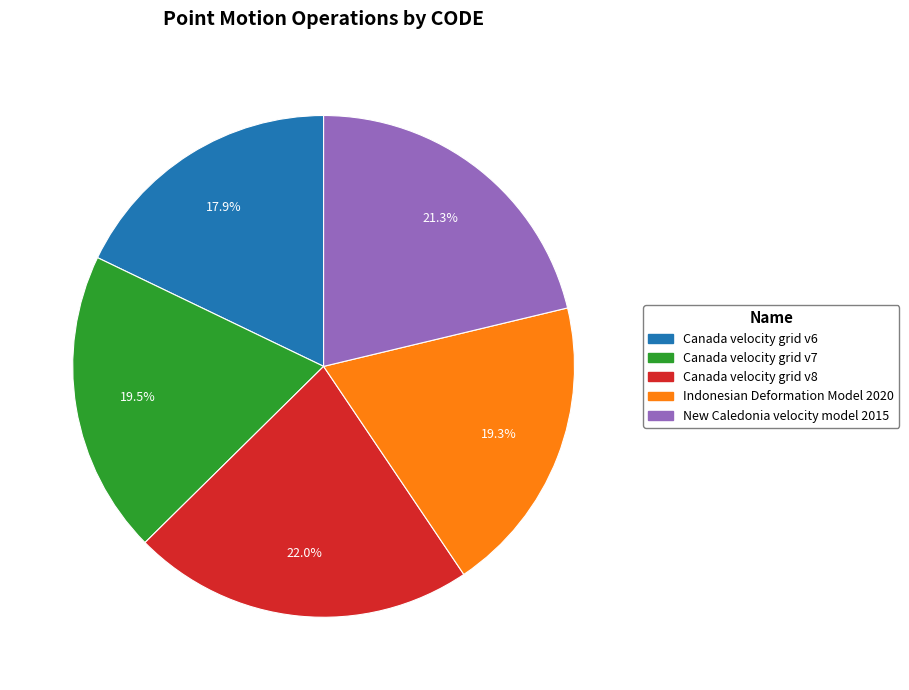

Which slice is the smallest?

Canada velocity grid v6